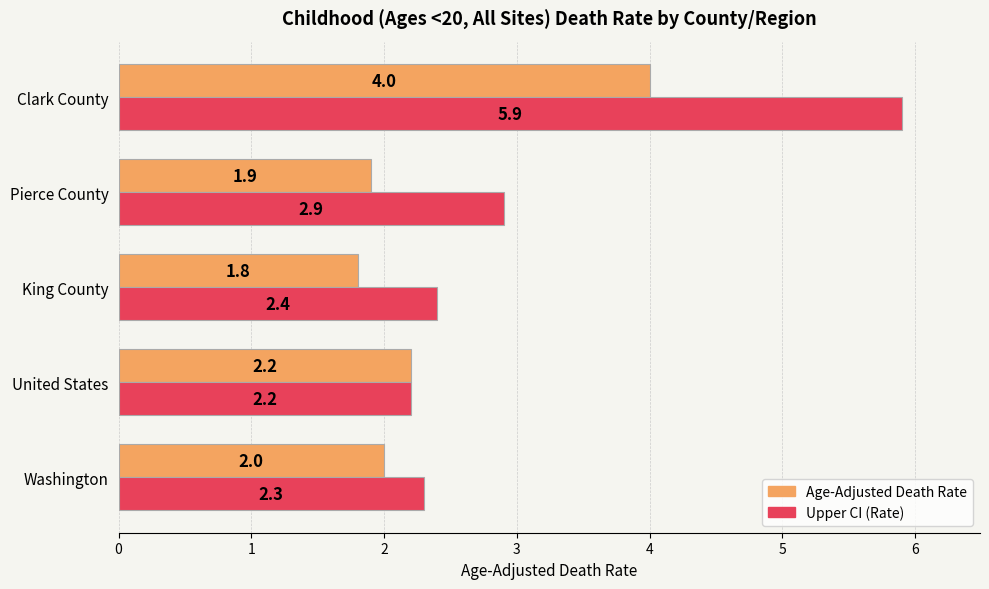

What is the spread (max minus min) of values at King County?

0.6